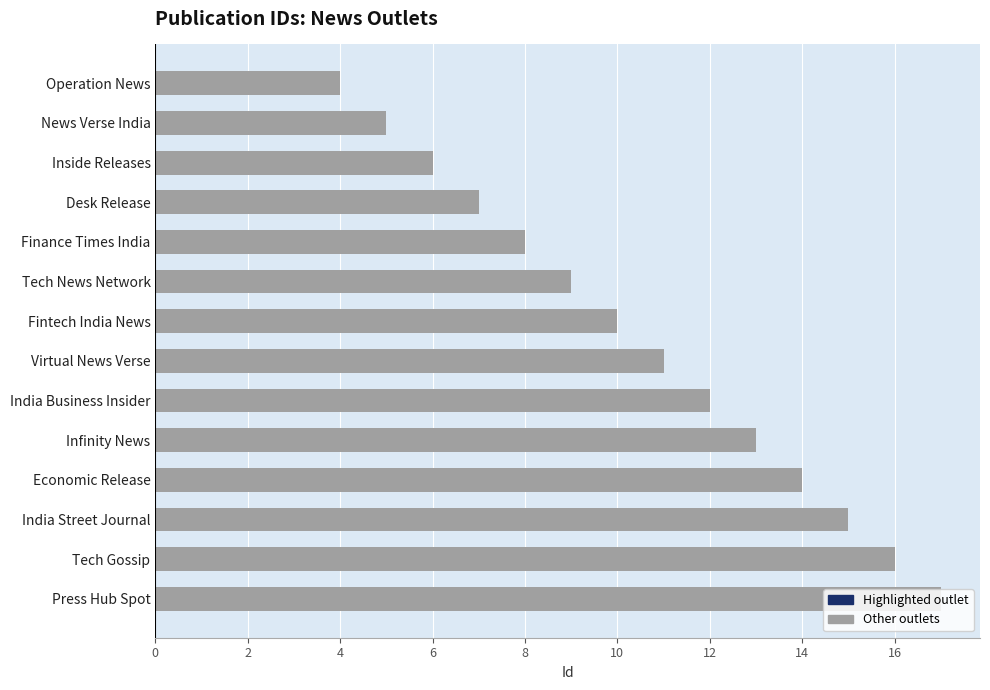

What is the difference between the maximum and second lowest values?

12